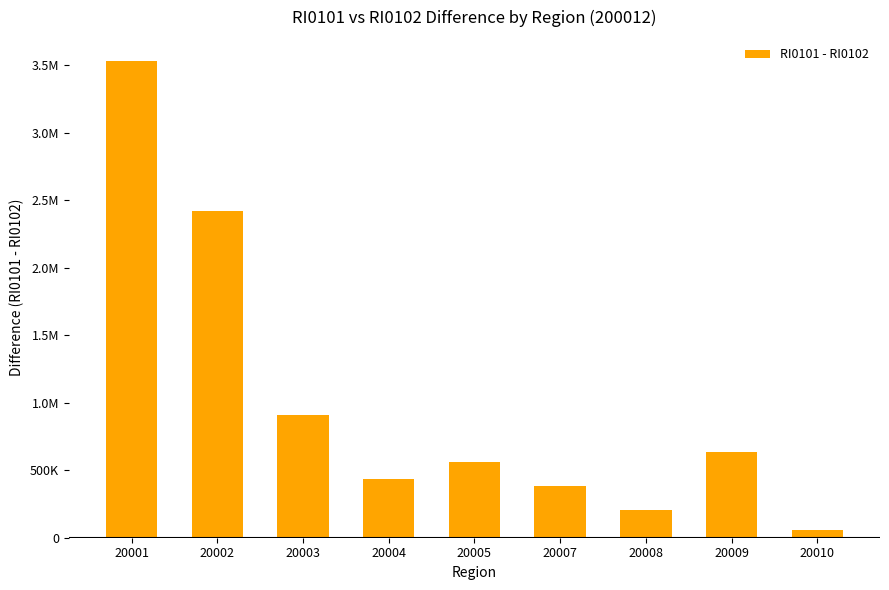

True or false: the data shows 3530944 at 20001.

True